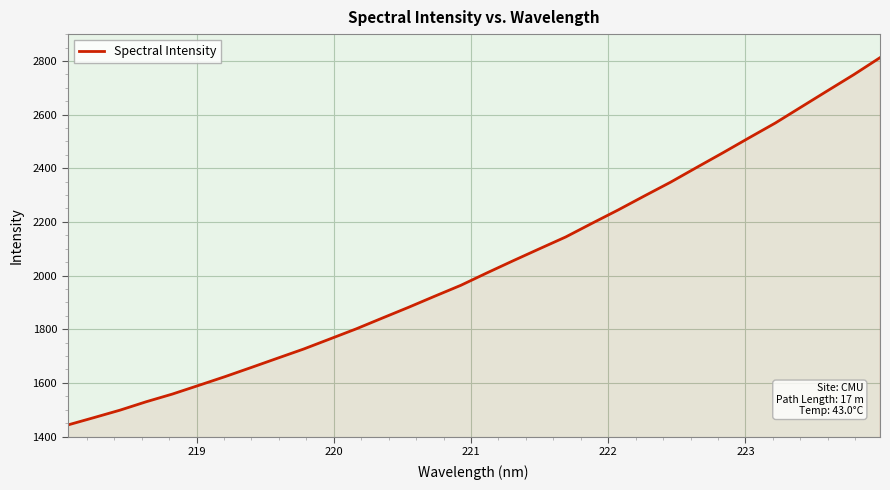

What is the minimum value shown in the chart?

1442.6